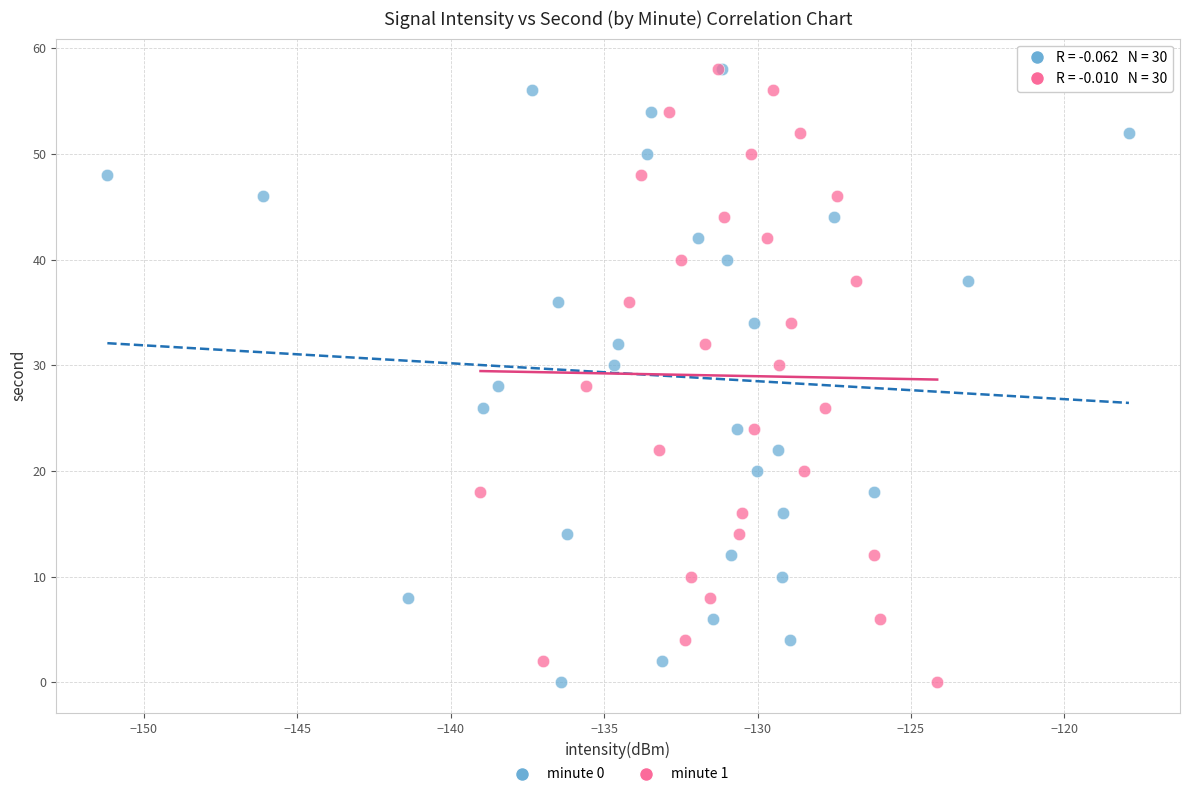

What are all the series names shown in the legend?

minute 0, minute 1